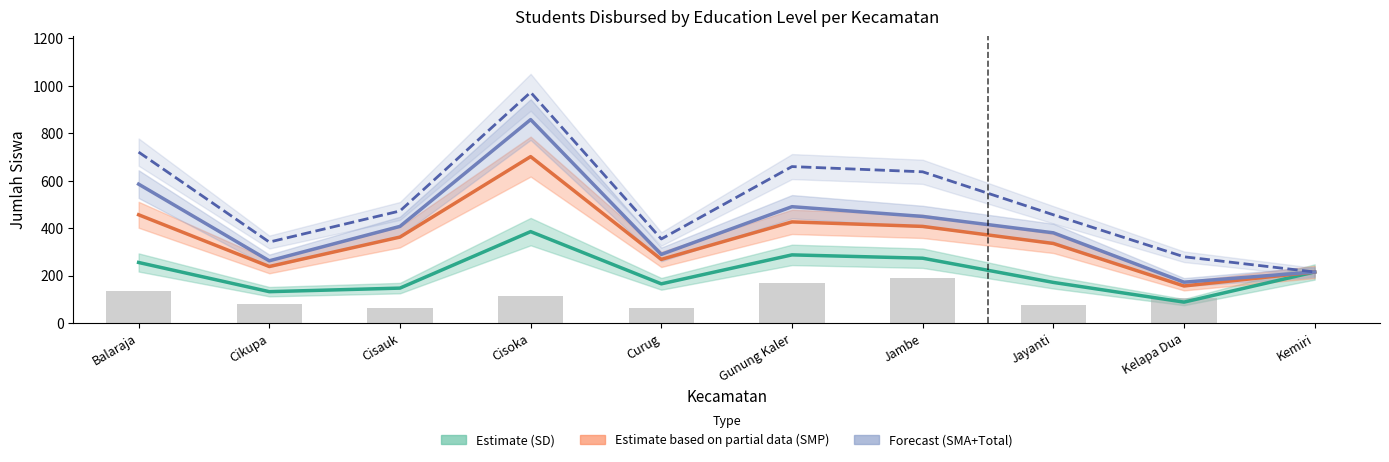

Reading left to right, transcribe all the data shown in this chart.

SD (Estimate): 255	132	147	385	165	287	273	171	88	215
SD+SMP (Partial): 456	238	362	701	268	426	407	335	156	215
SD+SMP+SMA (Forecast): 585	262	407	857	289	490	449	380	172	215
Total: 720	341	472	972	354	659	637	456	279	215
SMK Siswa: 135	79	65	115	65	169	188	76	107	0